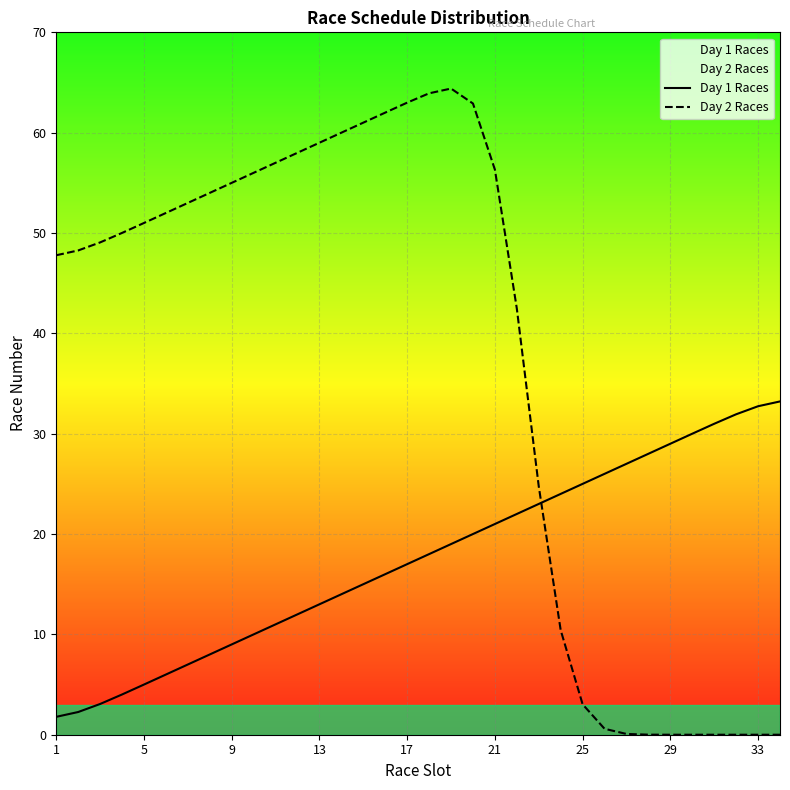

How many interior local peaks does the Day 2 Races series have?

1